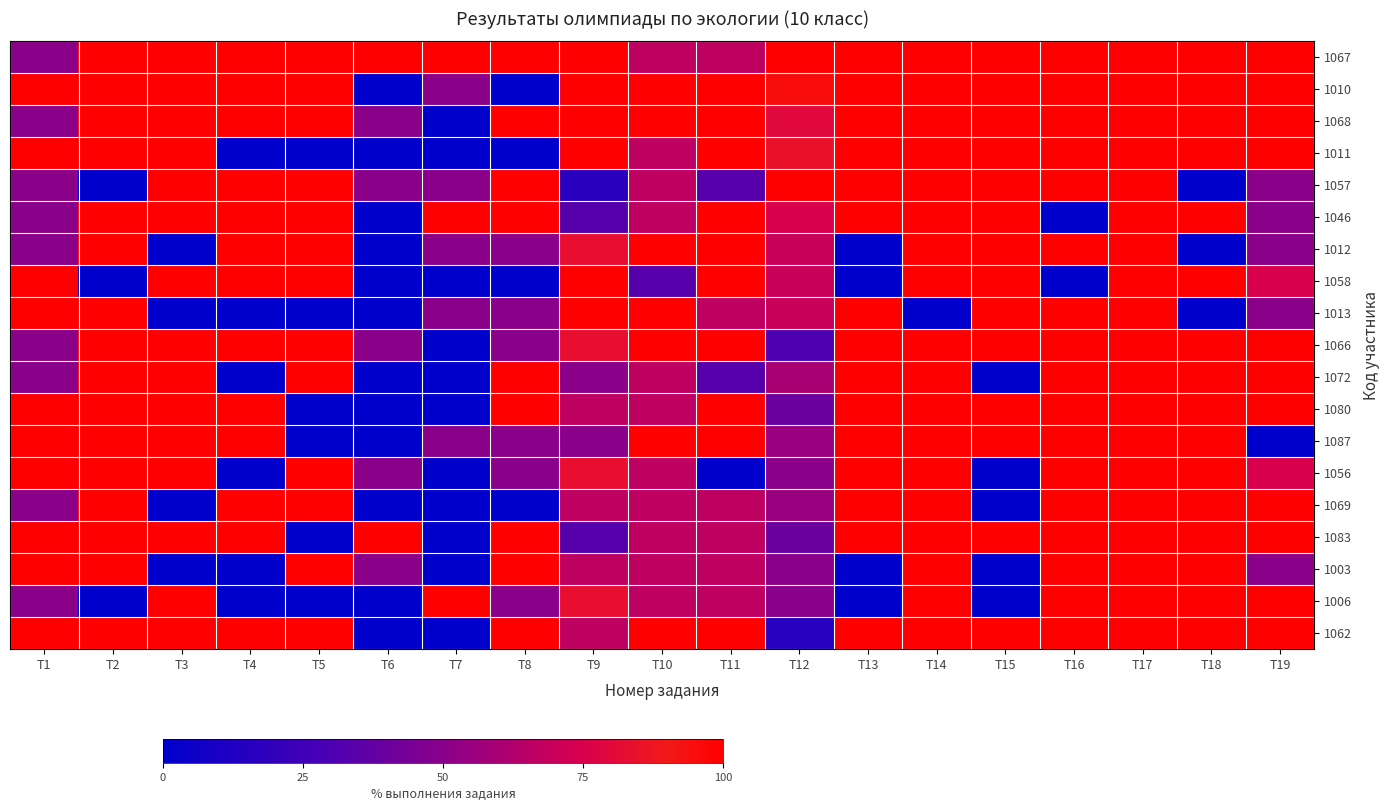

How many data points does each series have?

19